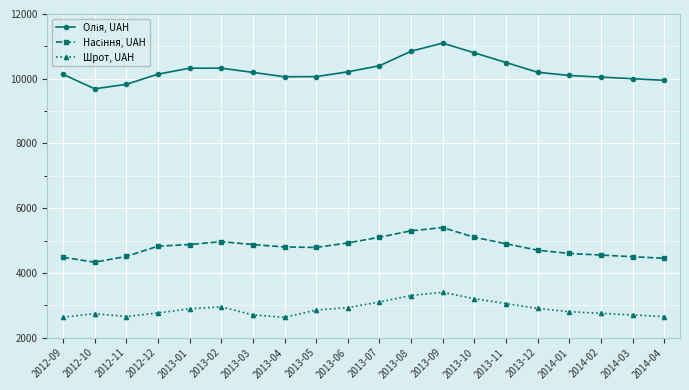

What is the lowest value of the Шрот, UAH series?

2625